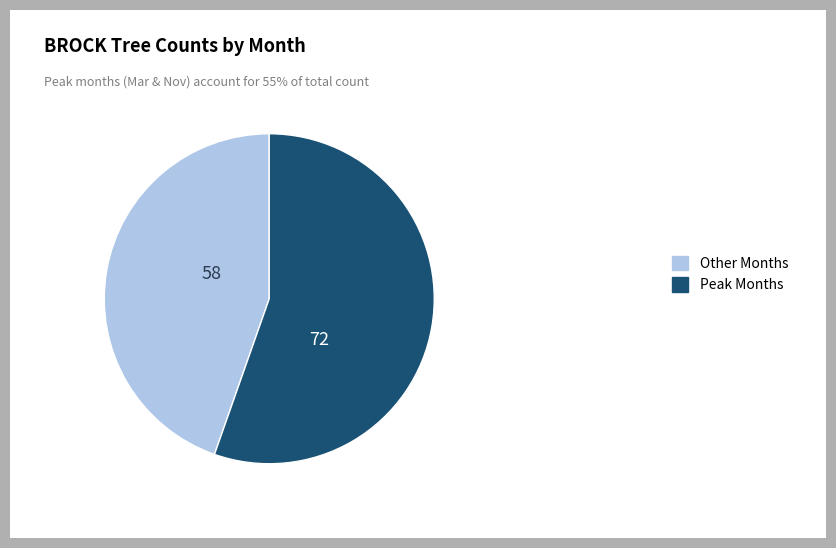

Is it true that Peak Months is 63% of the pie?

False